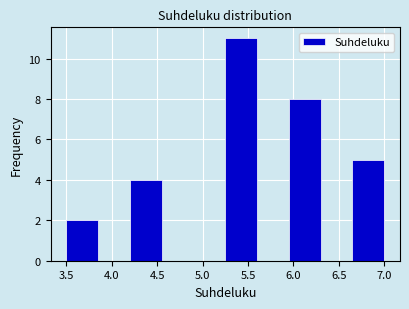

Reading left to right, transcribe this chart: for each bar, give the range it covers on the x-axis and its height. The values are not printed on the chart, so give them approximately, as read against the axis.

3.50 to 3.85: 2
3.85 to 4.20: 0
4.20 to 4.55: 4
4.55 to 4.90: 0
4.90 to 5.25: 0
5.25 to 5.60: 11
5.60 to 5.95: 0
5.95 to 6.30: 8
6.30 to 6.65: 0
6.65 to 7.00: 5